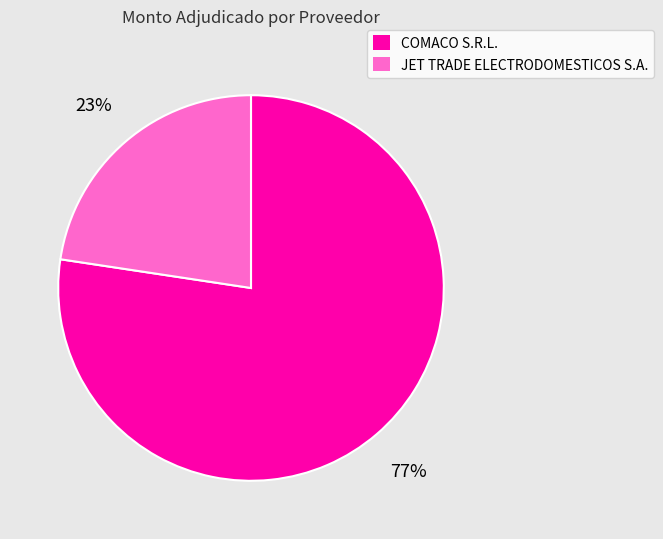

What percentage is the COMACO S.R.L. slice, to the nearest percent?

77%